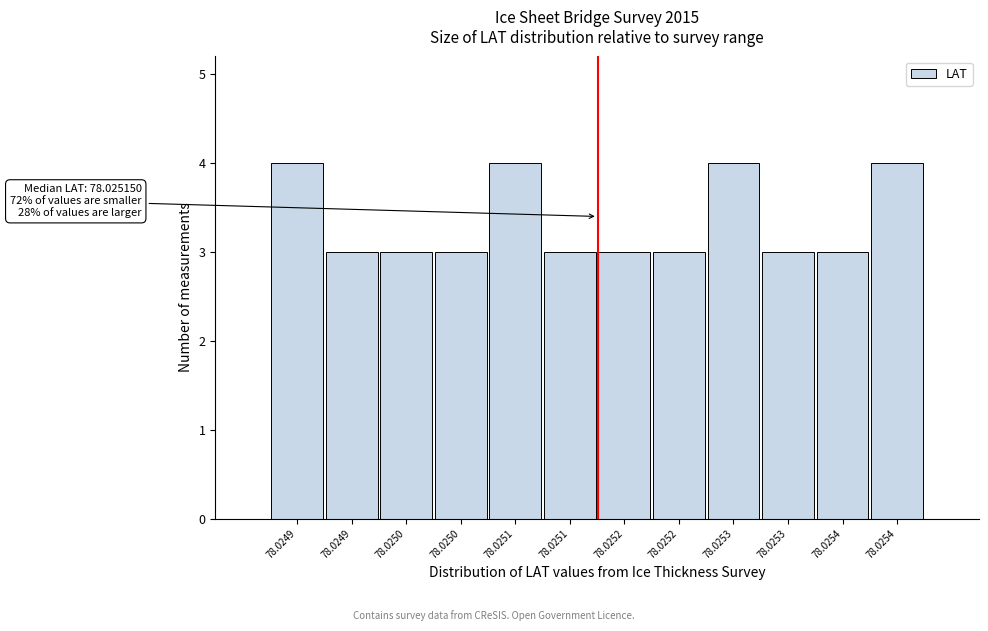

Does the chart contain any negative values?

No